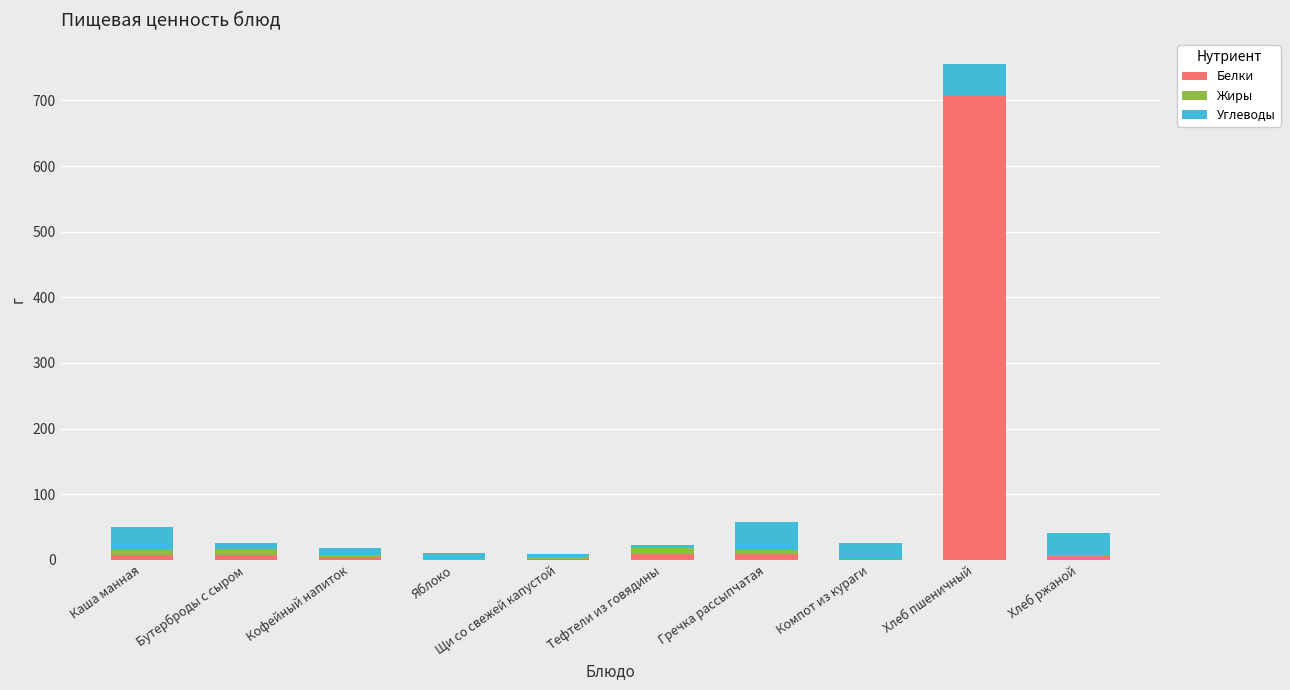

What is the sum of all Белки values?

751.5